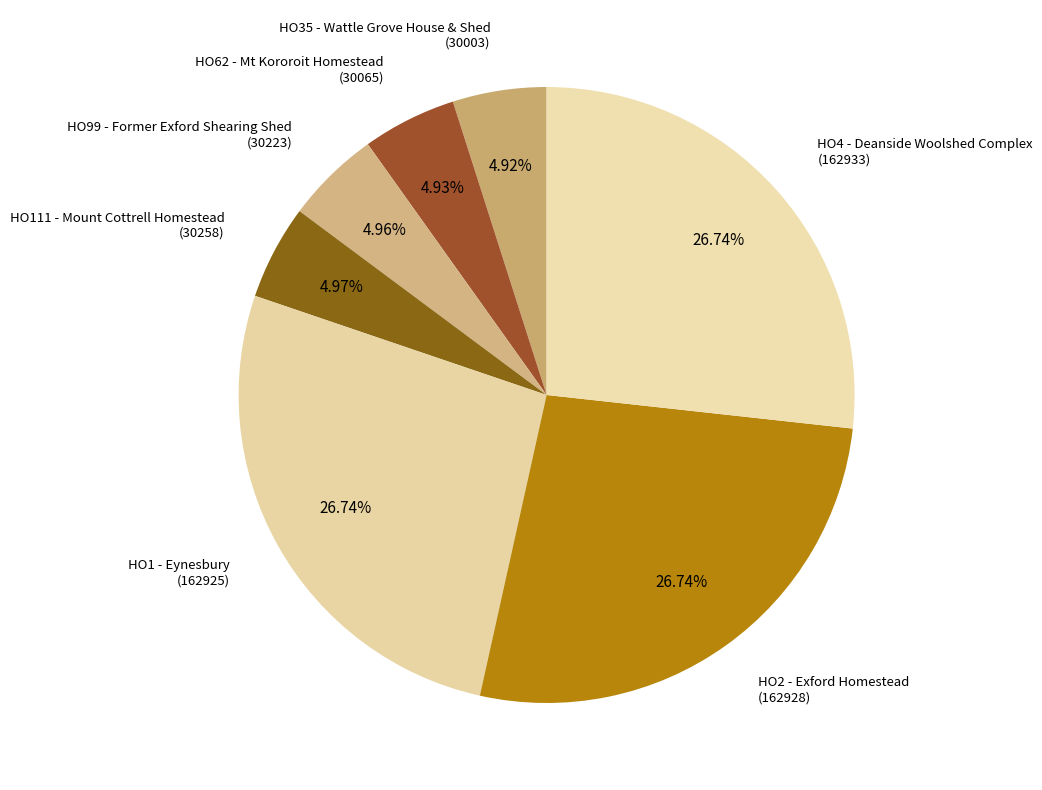

Rank the categories by value from highest to lowest.

HO4 - Deanside Woolshed Complex, HO2 - Exford Homestead, HO1 - Eynesbury, HO111 - Mount Cottrell Homestead, HO99 - Former Exford Shearing Shed, HO62 - Mt Kororoit Homestead, HO35 - Wattle Grove House & Shed